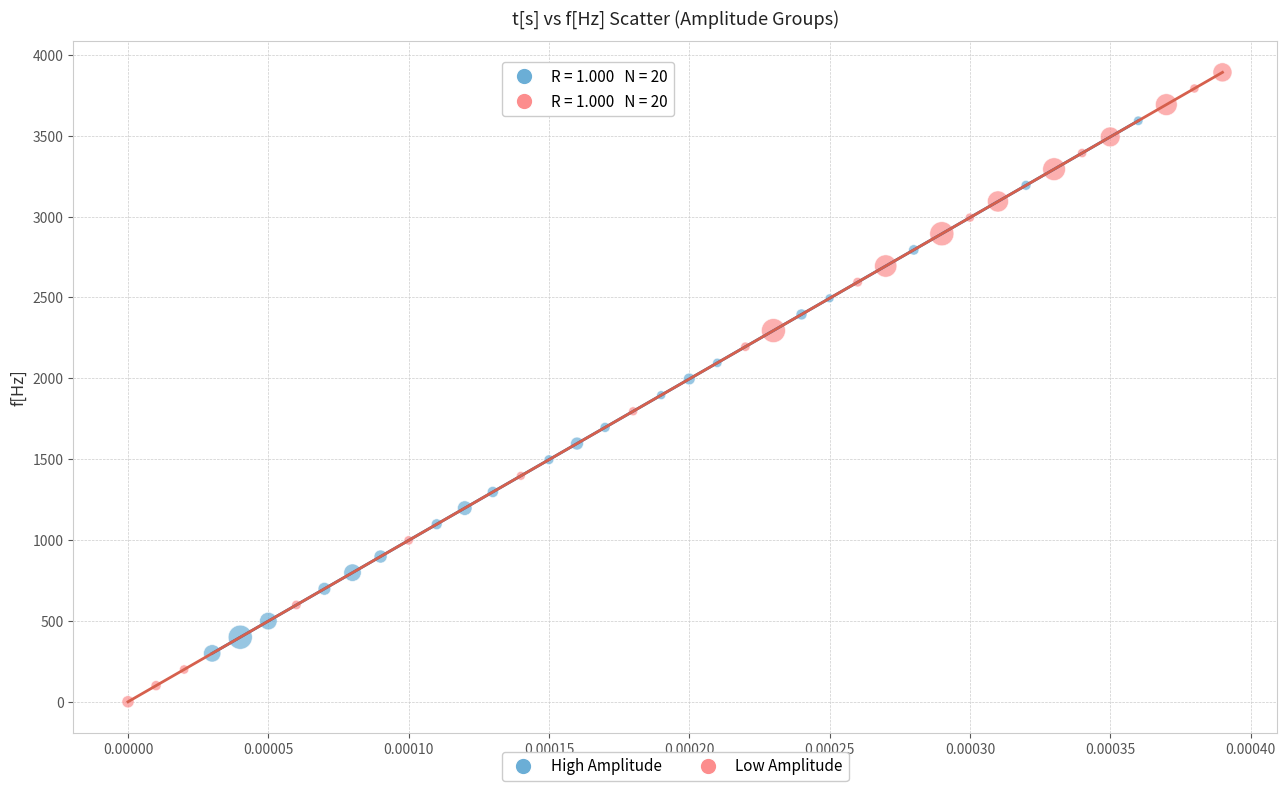

Which series contains the highest Y value?

Low Amplitude